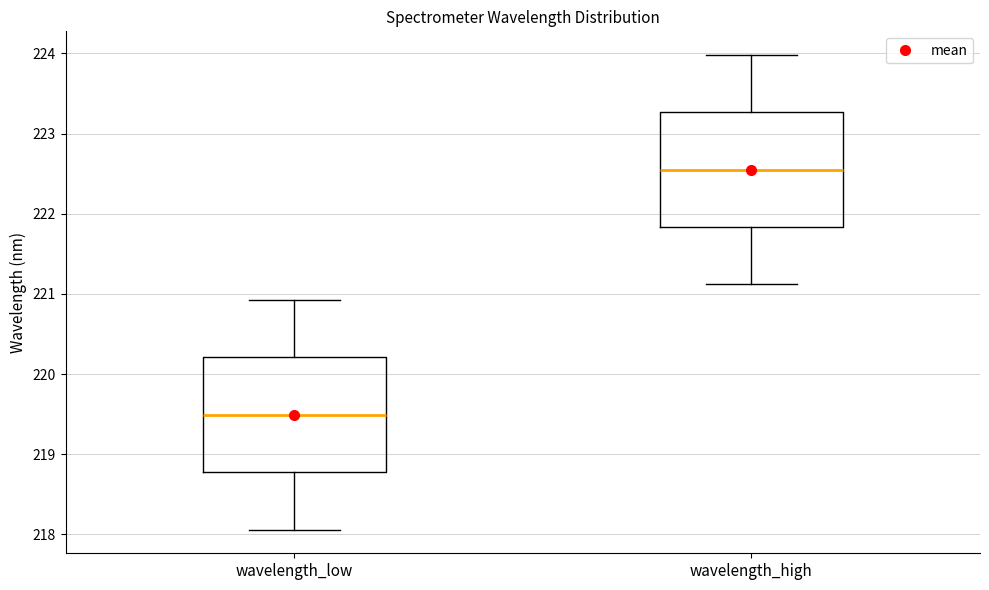

Reading left to right, read every box against the y-axis: the position of its median line, the range the box covers, and the ends of its whiskers. The values are not printed on the chart, so give them approximately, as read against the axis.

wavelength_low: median 219.5, box 218.8 to 220.2, whiskers 218.1 to 220.9
wavelength_high: median 222.5, box 221.8 to 223.3, whiskers 221.1 to 224.0